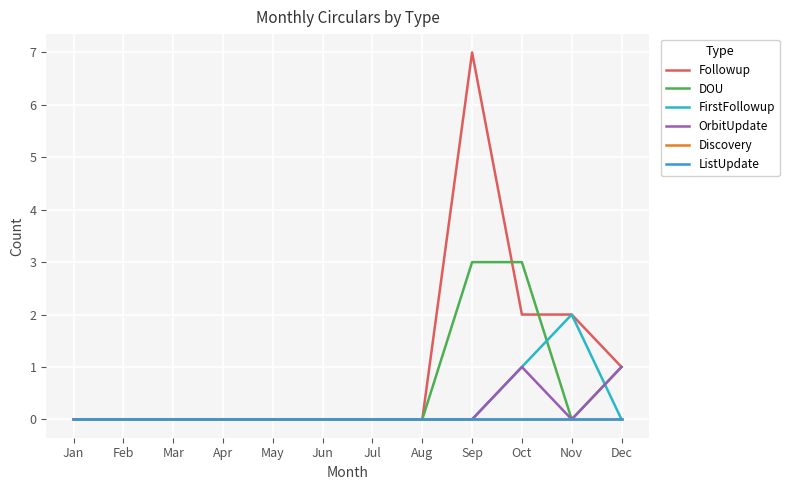

Does the chart have visible grid lines?

Yes